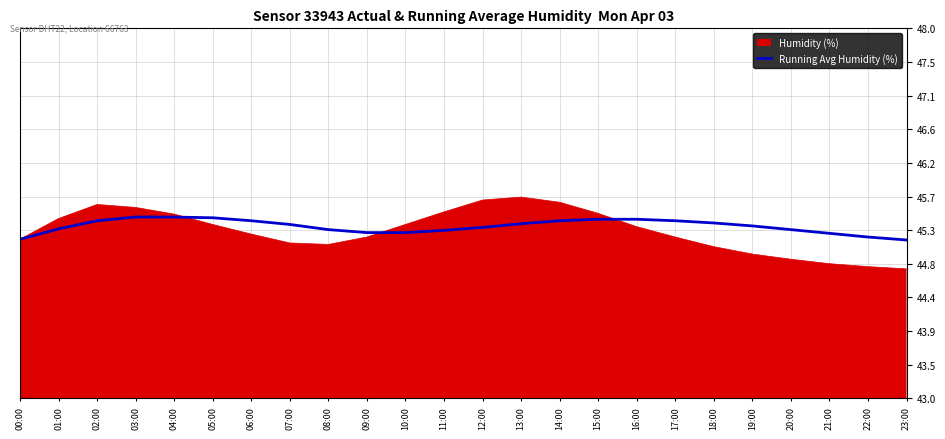

Is the value of Running Avg Humidity (%) at 19:00 greater than the value of Humidity (%) at 02:00?

No